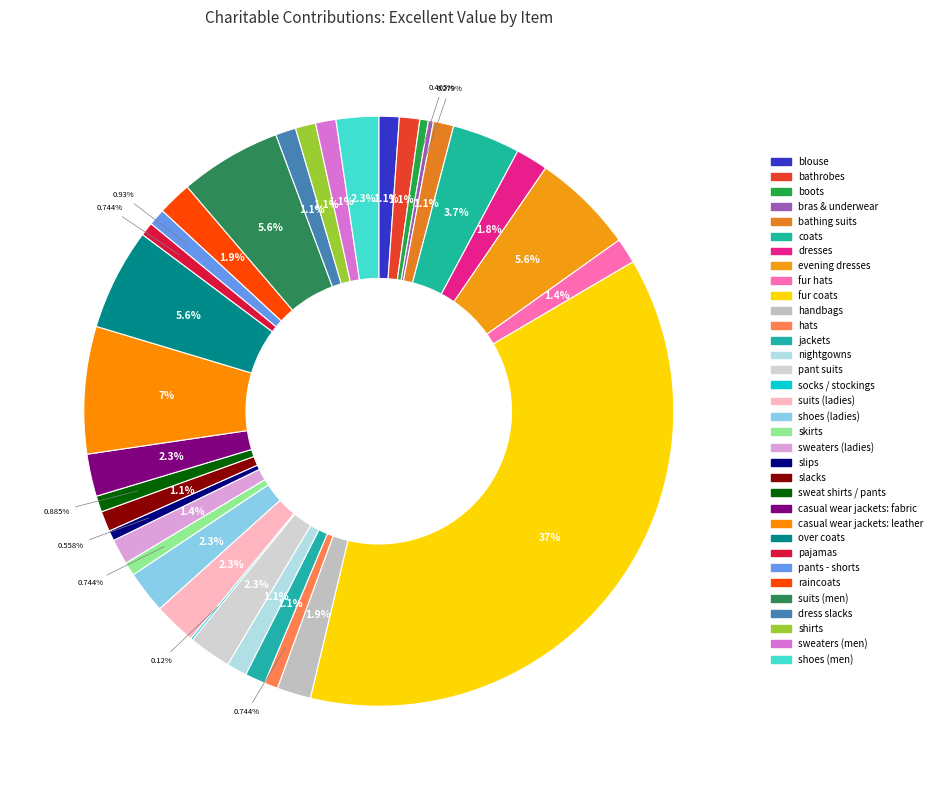

The handbags slice represents 2% of the pie. True or false?

True